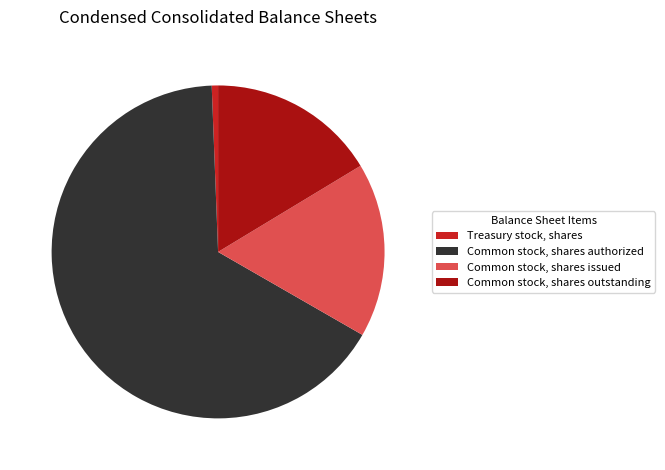

Which slice is the smallest?

Treasury stock, shares